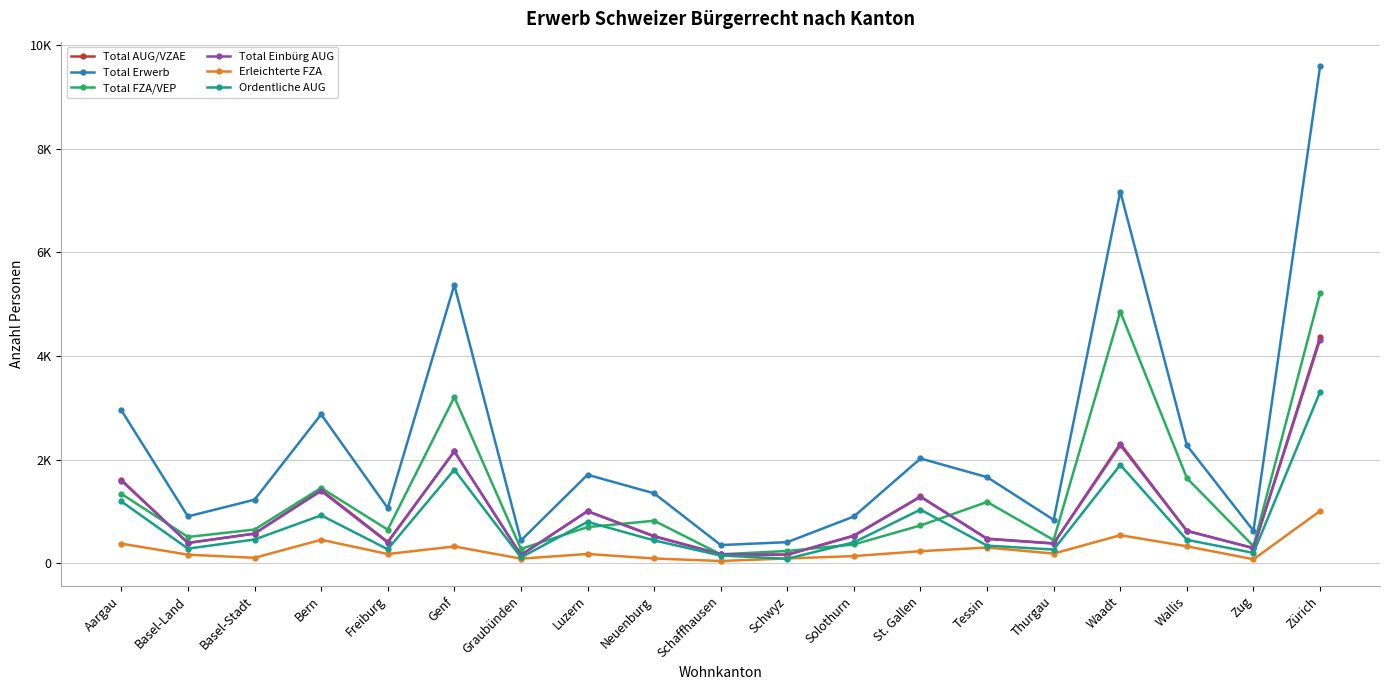

What are all the series names shown in the legend?

Total AUG/VZAE, Total Erwerb, Total FZA/VEP, Total Einbürg AUG, Erleichterte FZA, Ordentliche AUG